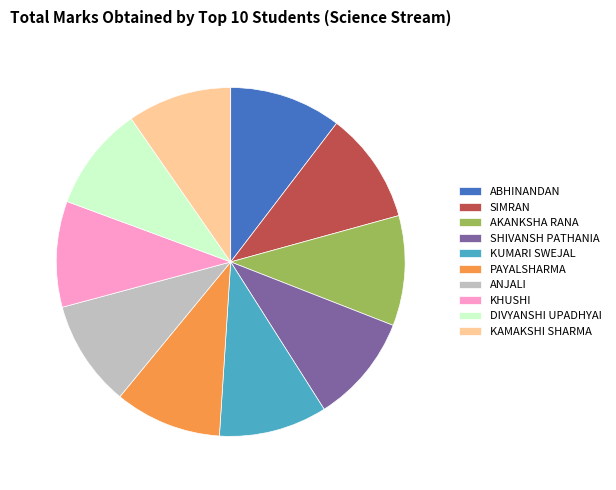

Is it true that SHIVANSH PATHANIA is 10% of the pie?

True